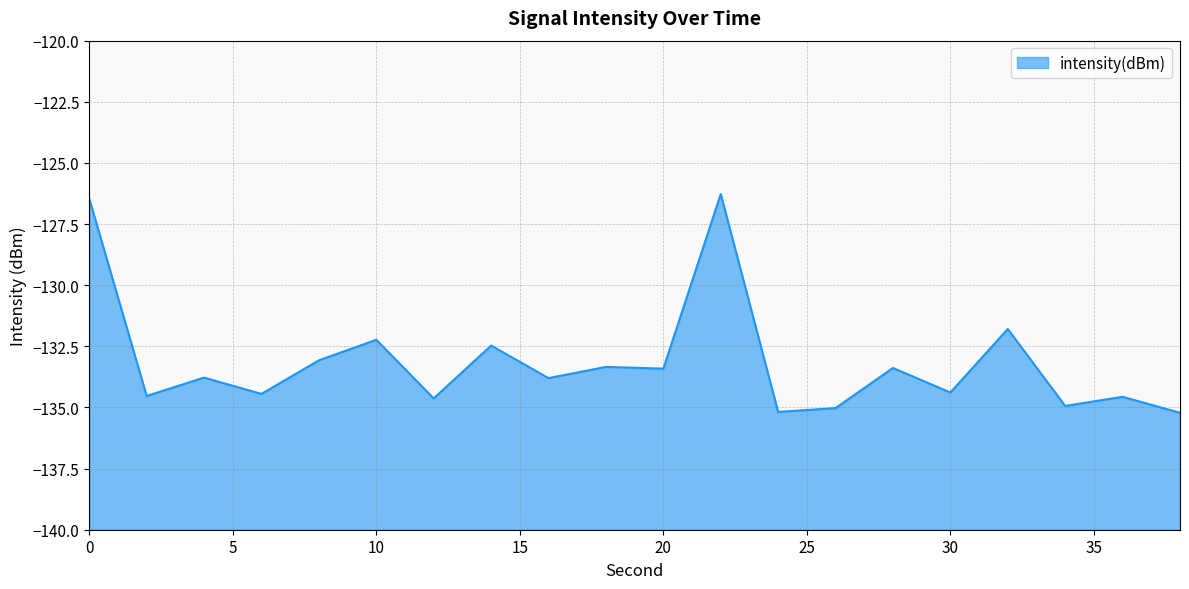

Rank the categories by value from highest to lowest.

22, 0, 32, 10, 14, 8, 18, 28, 20, 4, 16, 30, 6, 2, 36, 12, 34, 26, 24, 38